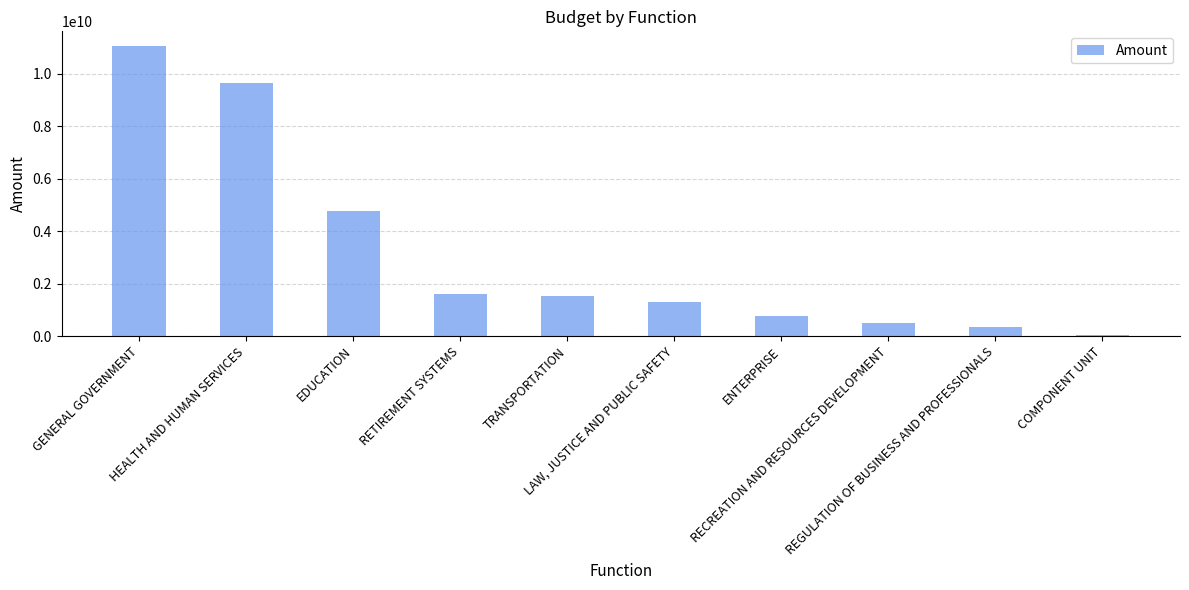

What is the value of the 2nd bar from the left?

9634121487.5